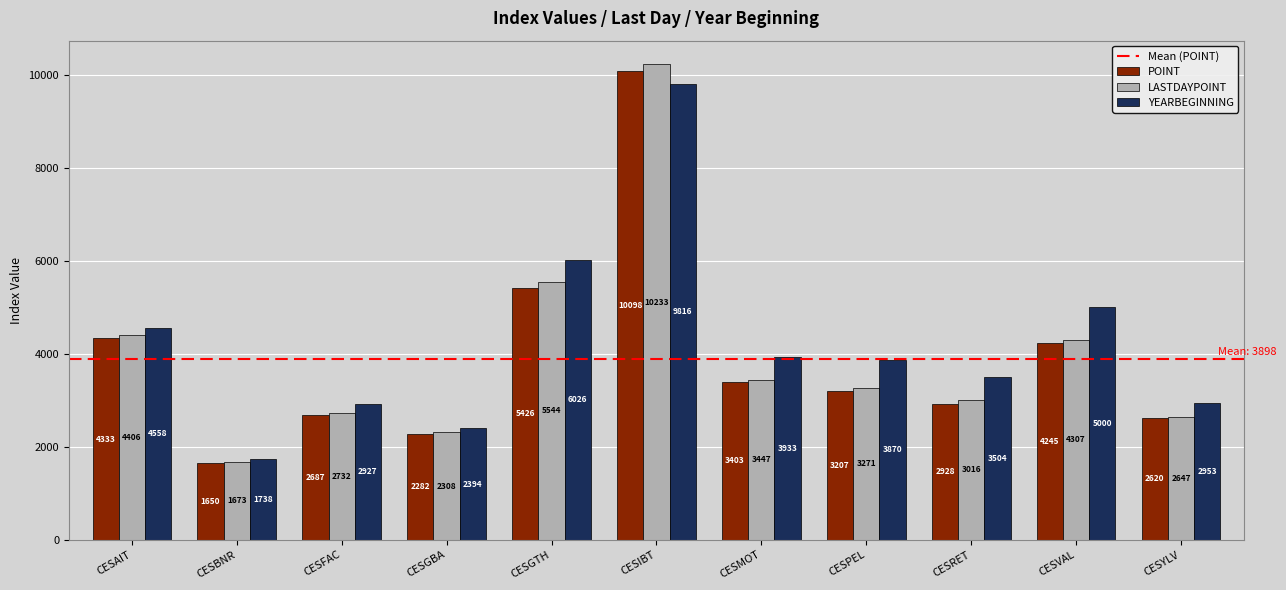

True or false: LASTDAYPOINT has a value of 2906.9 at CESBNR.

False